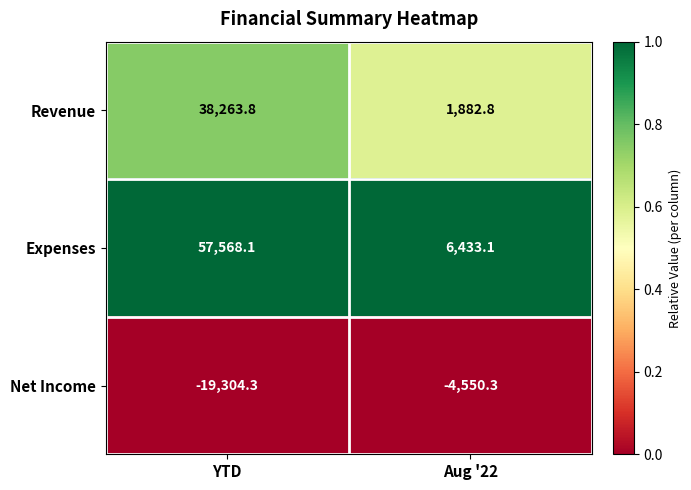

Which series has the largest range (max minus min)?

Expenses